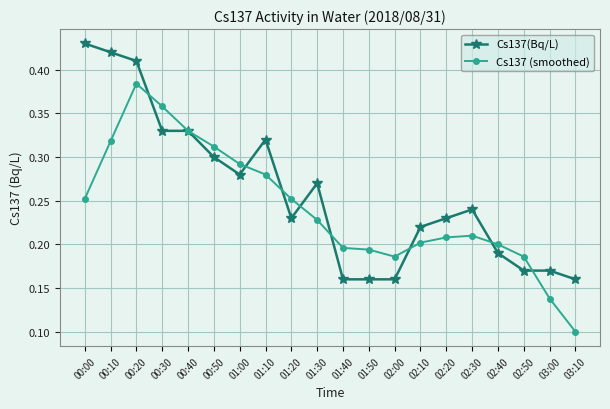

At which category is the sum across all series the highest?

00:20